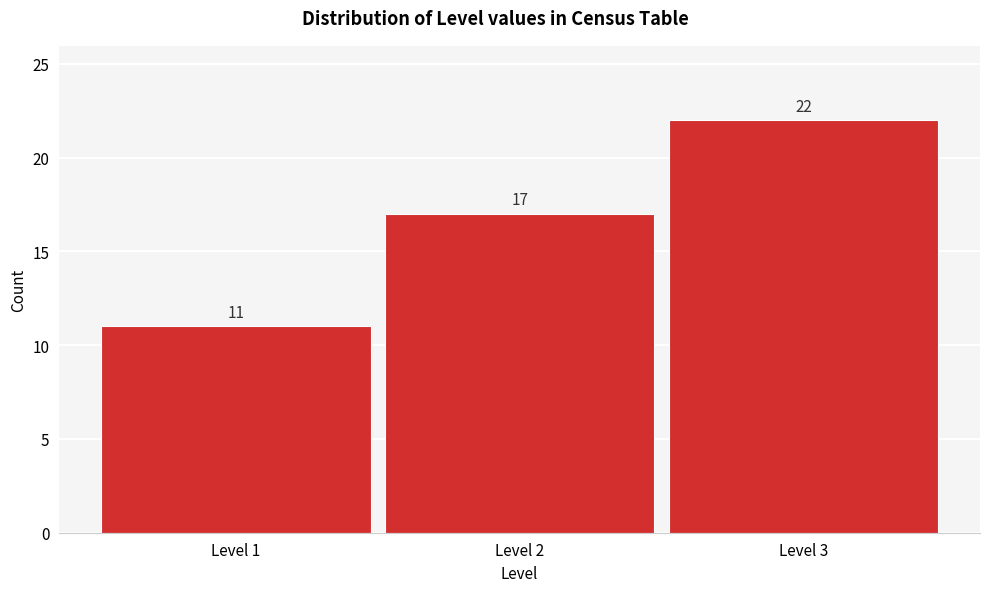

Reading left to right, what are all the values shown in this chart?

11	17	22